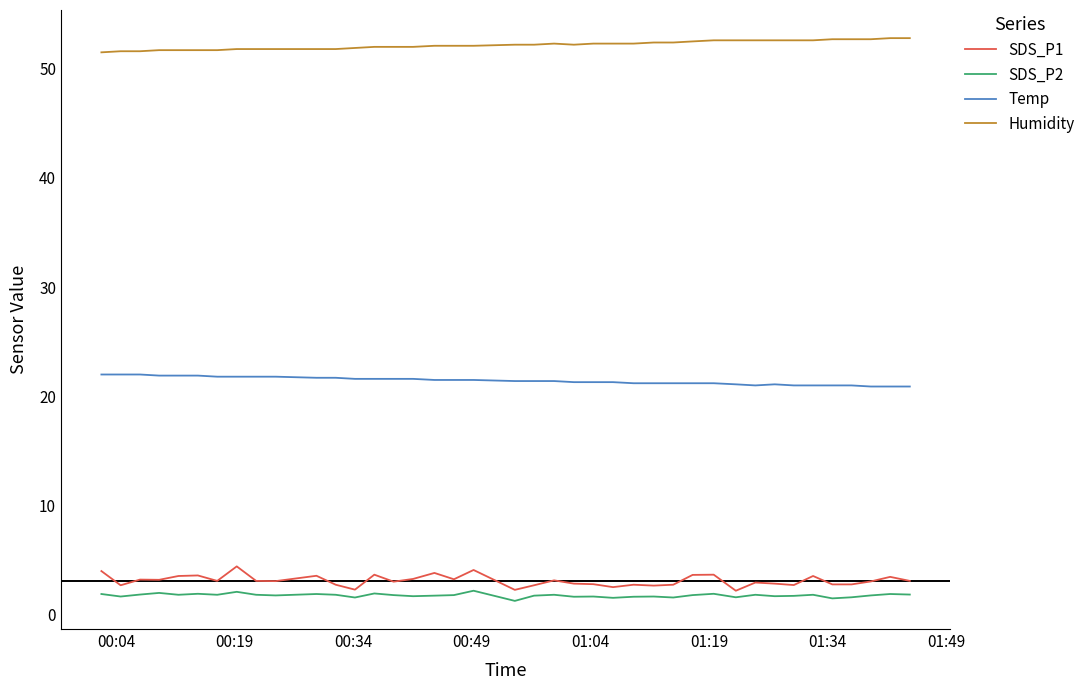

Which series has the largest total across all categories?

Humidity